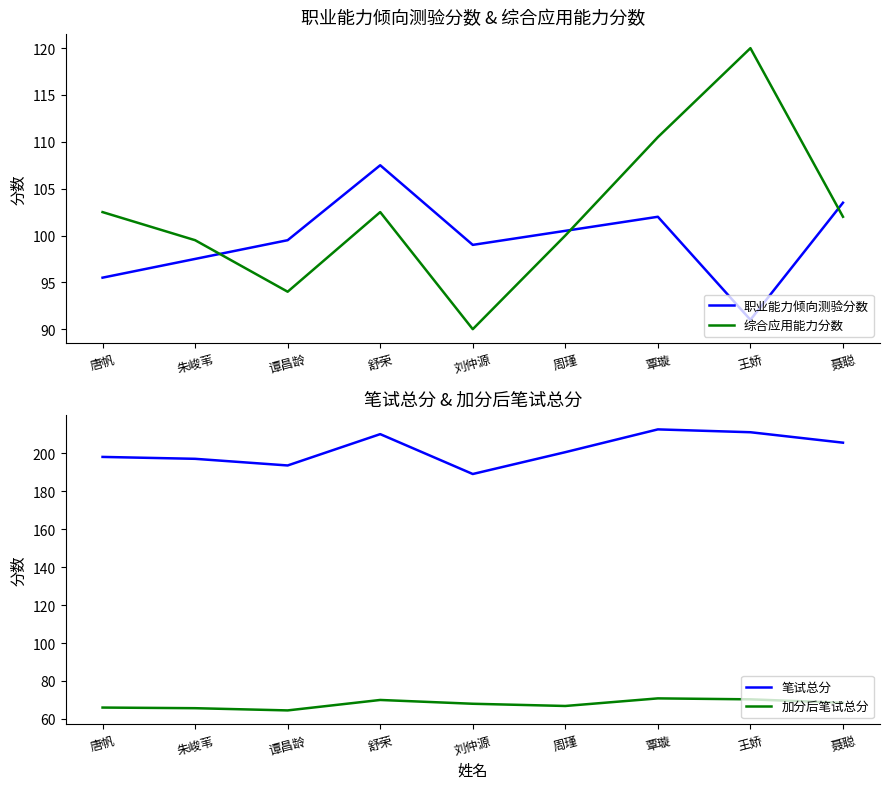

Does the chart display data point markers on the line(s)?

No